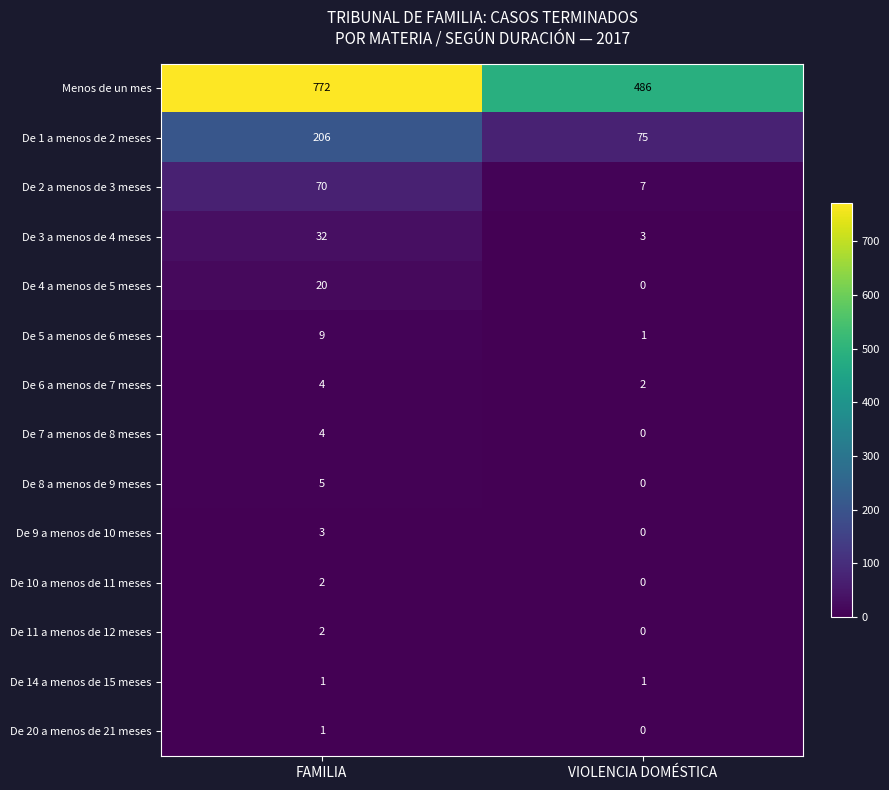

Which series has the largest total across all categories?

Menos de un mes